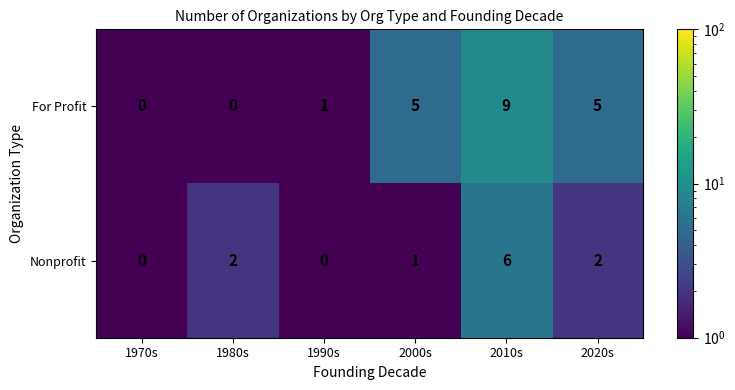

The value of For Profit at 2020s is 5. True or false?

True